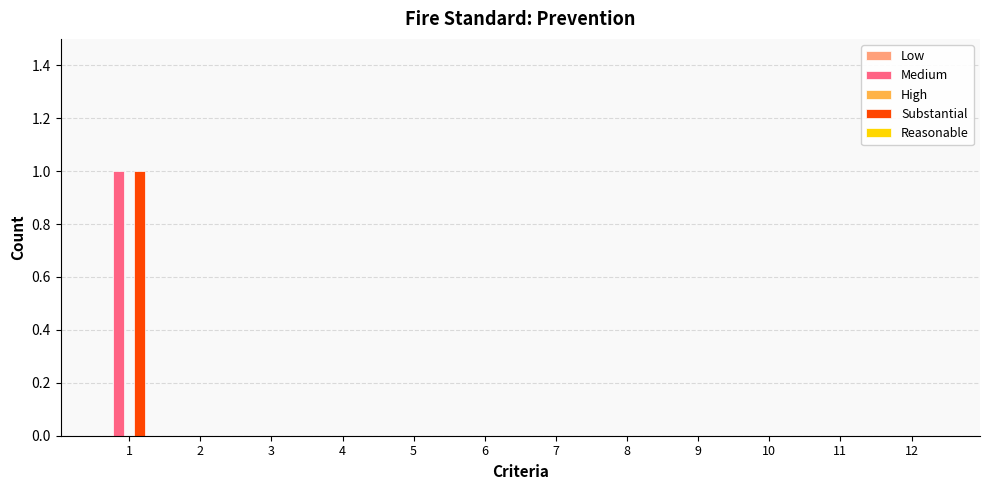

The Medium series shows 1 at 10. True or false?

False